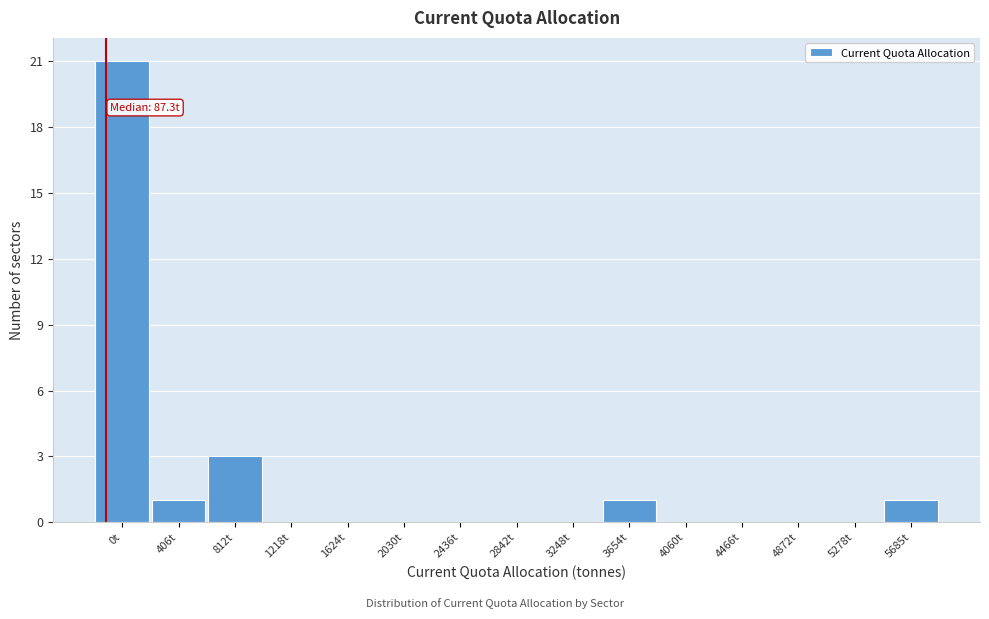

Reading right to left, list all the values displayed in this chart.

5685t=1	5278t=0	4872t=0	4466t=0	4060t=0	3654t=1	3248t=0	2842t=0	2436t=0	2030t=0	1624t=0	1218t=0	812t=3	406t=1	0t=21